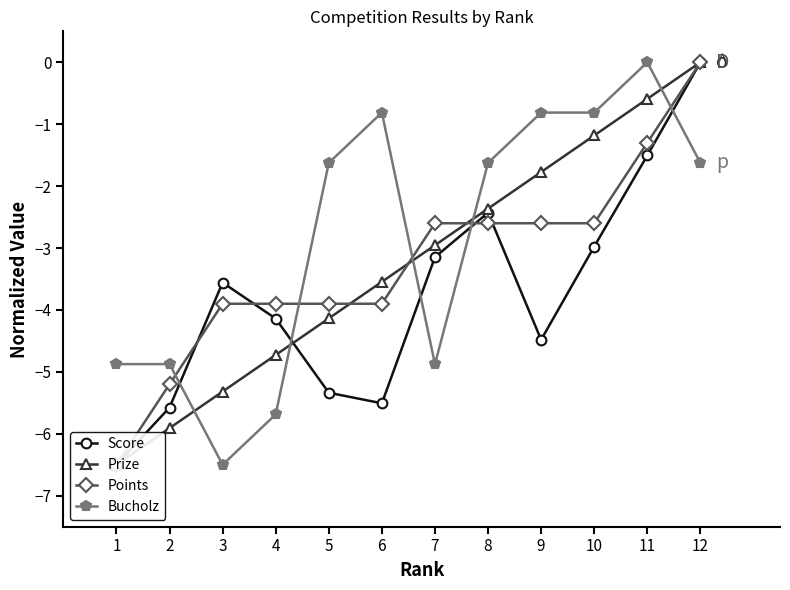

Is the value of Bucholz at 11 greater than the value of Score at 11?

Yes